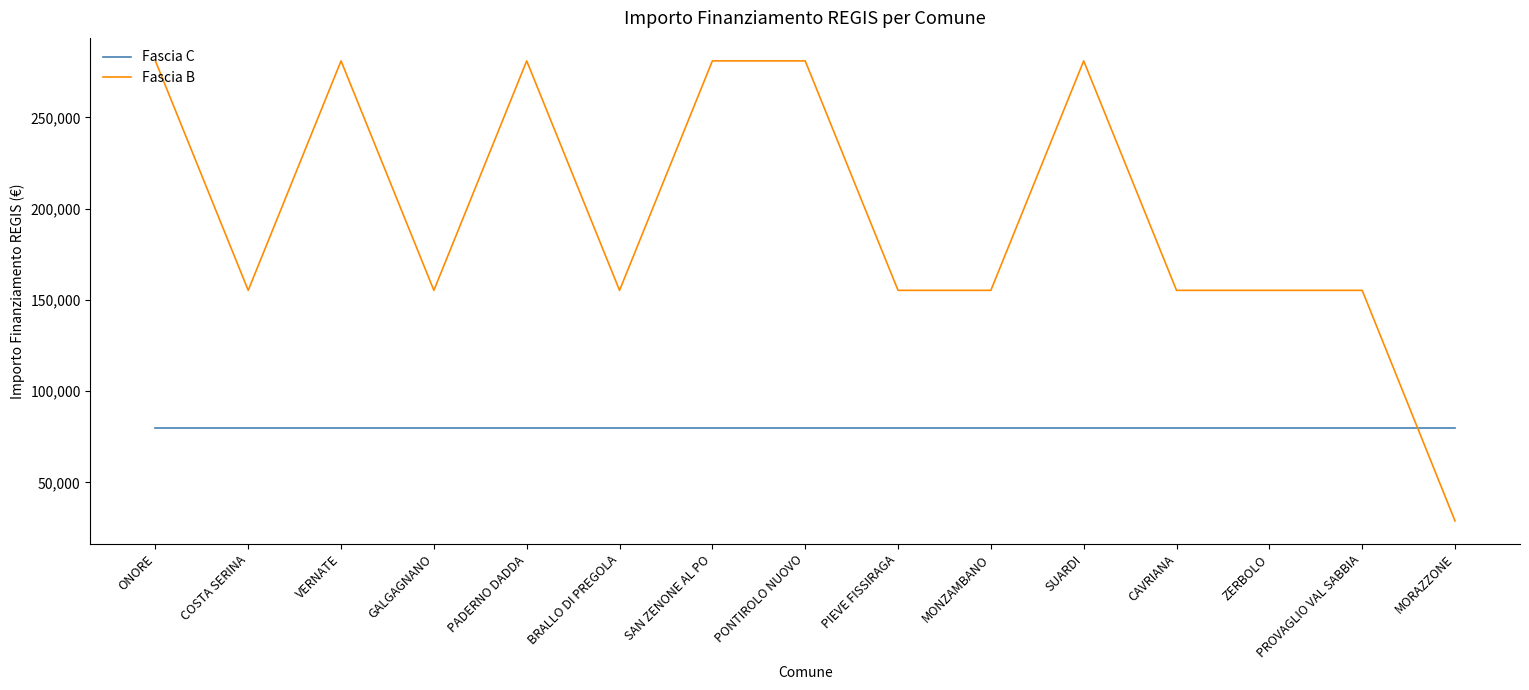

Does the chart have visible grid lines?

No